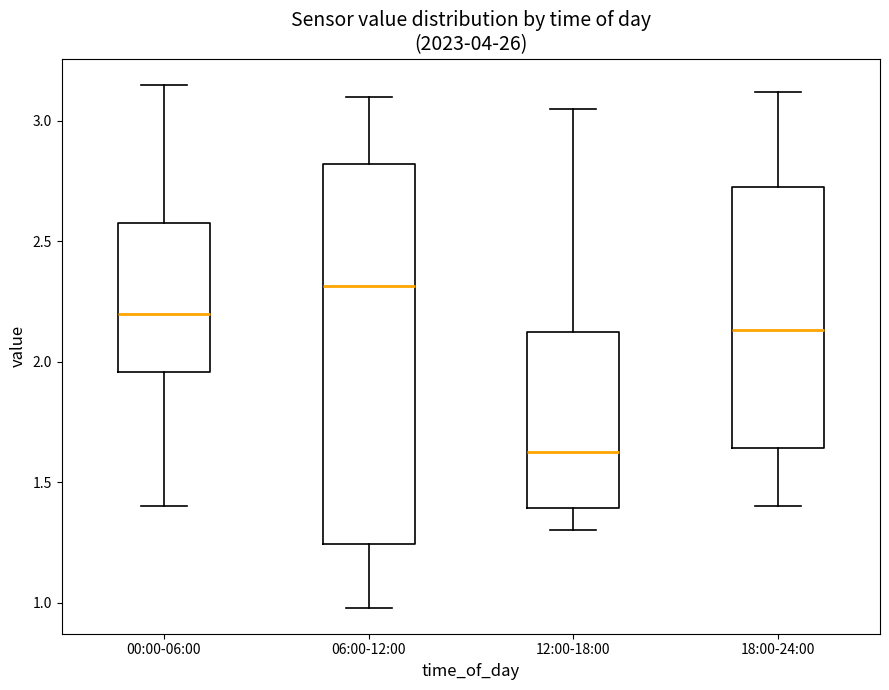

Which box's median line is the lowest?

12:00-18:00